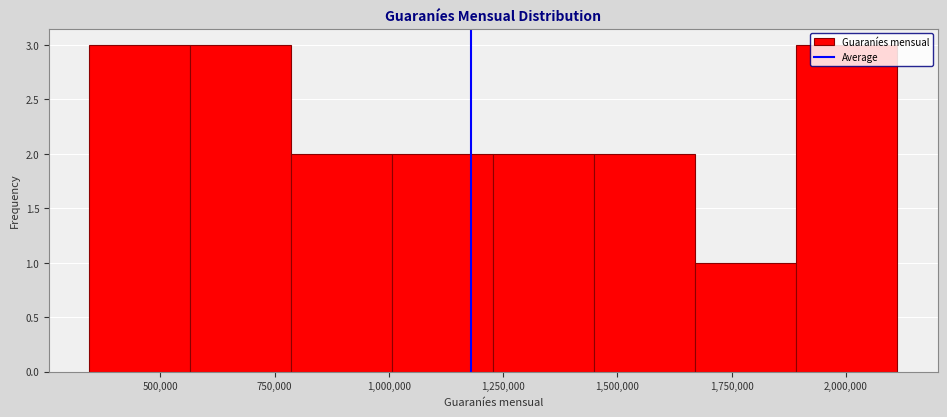

Reading left to right, list every bar in this chart as the range it spans on the x-axis followed by its height. Neither the bar edges nor the heights are printed on the chart, so give them approximately, as read against the axes.

350000 to 550000: 3
550000 to 800000: 3
800000 to 1000000: 2
1000000 to 1250000: 2
1250000 to 1450000: 2
1450000 to 1650000: 2
1650000 to 1900000: 1
1900000 to 2100000: 3